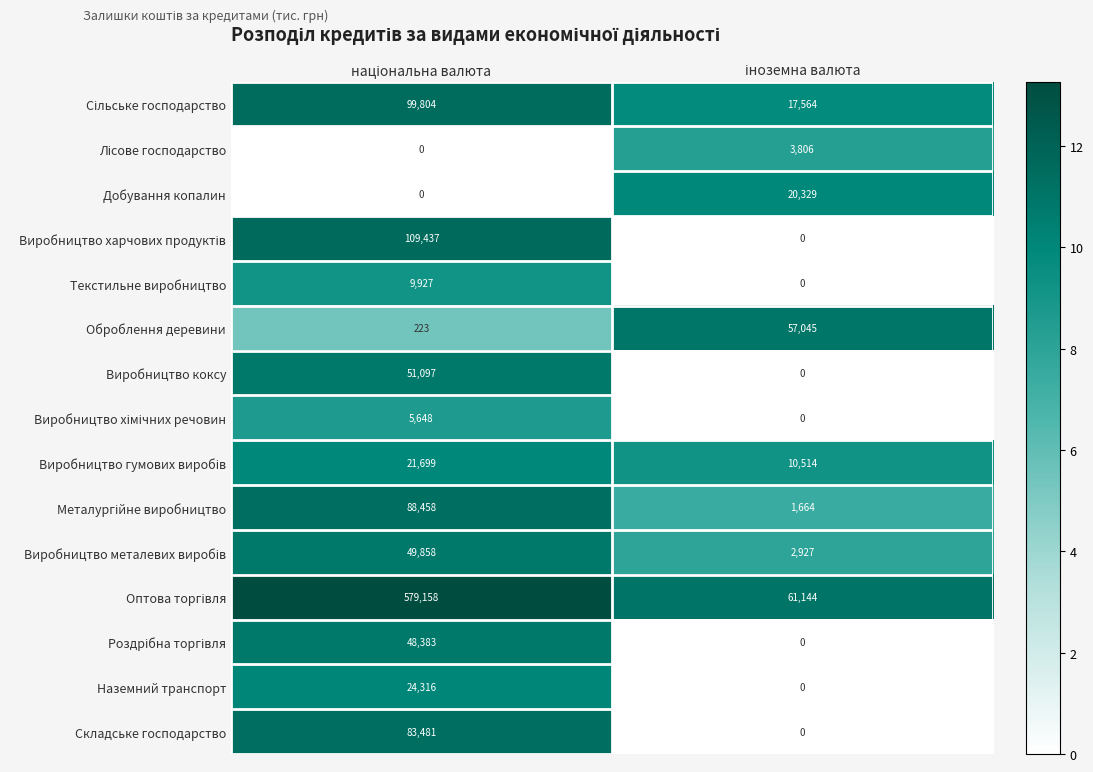

What is the sum of all Складське господарство values?

83481